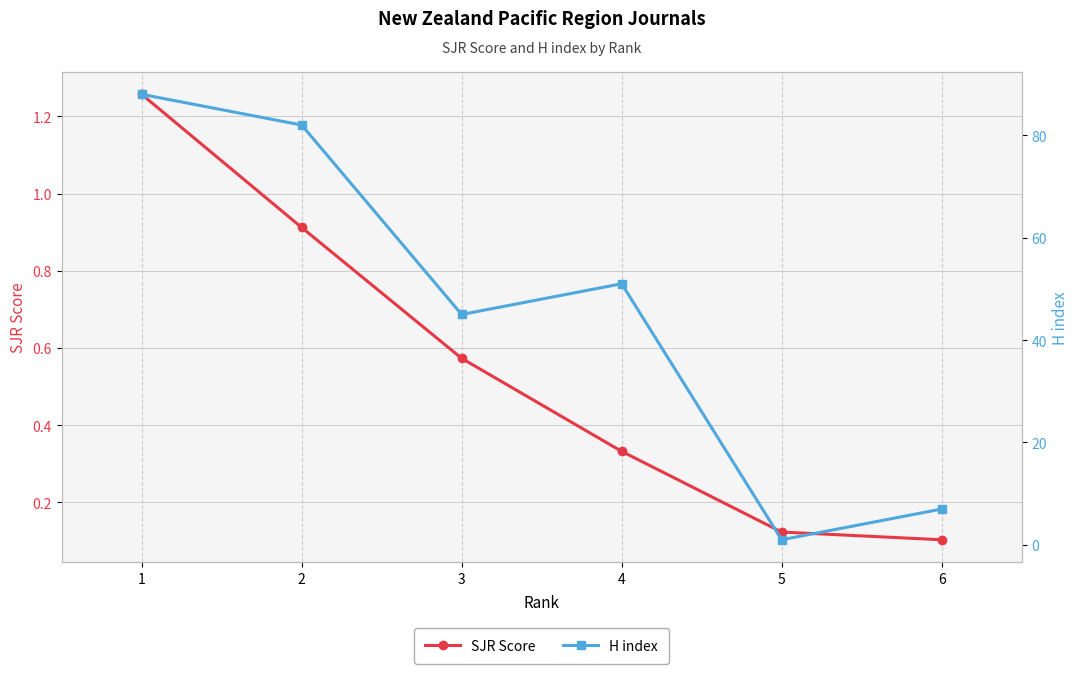

The H index series shows 60.2 at 3. True or false?

False